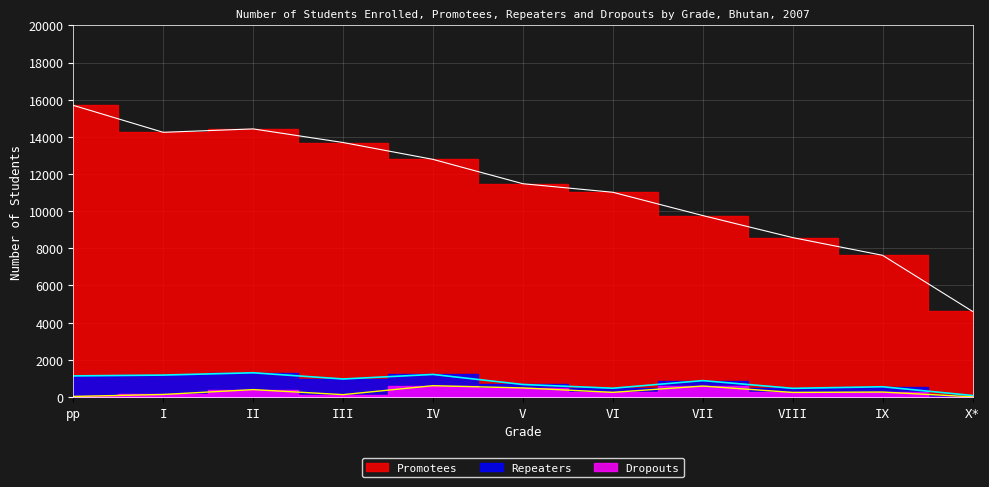

The value of Dropouts at I is 210. True or false?

False